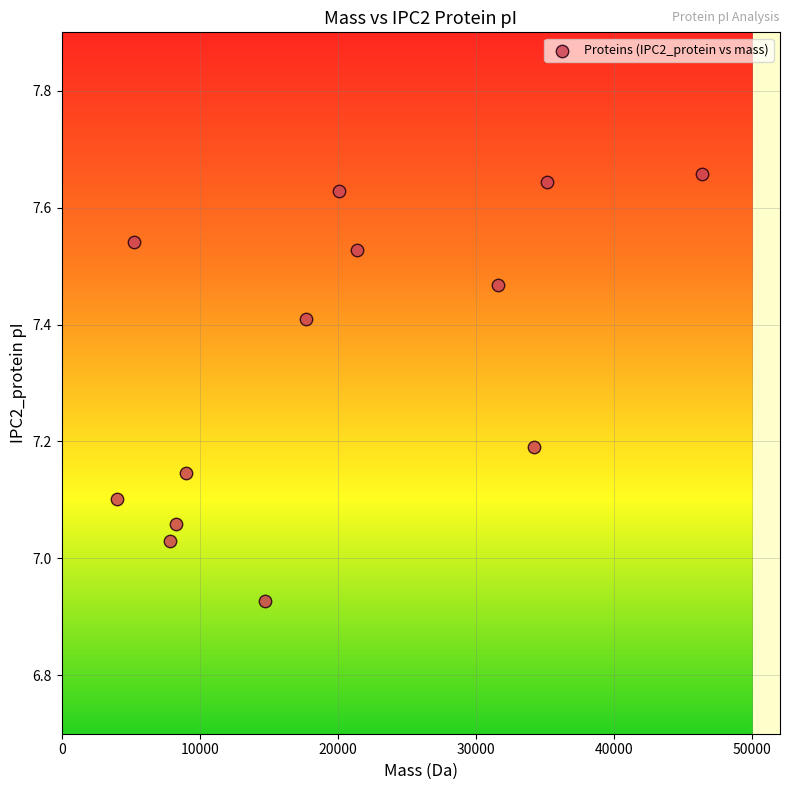

What is the range of X values (max minus min)?

42348.9